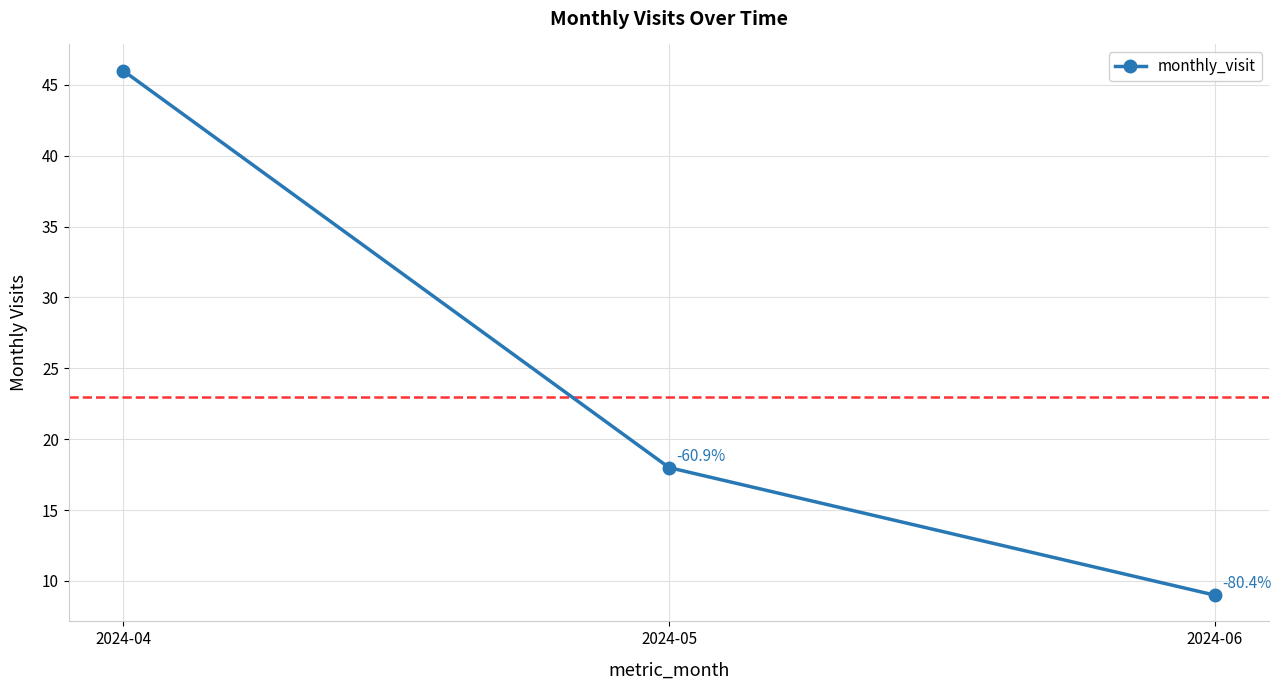

True or false: the data shows 3 at 2024-06.

False